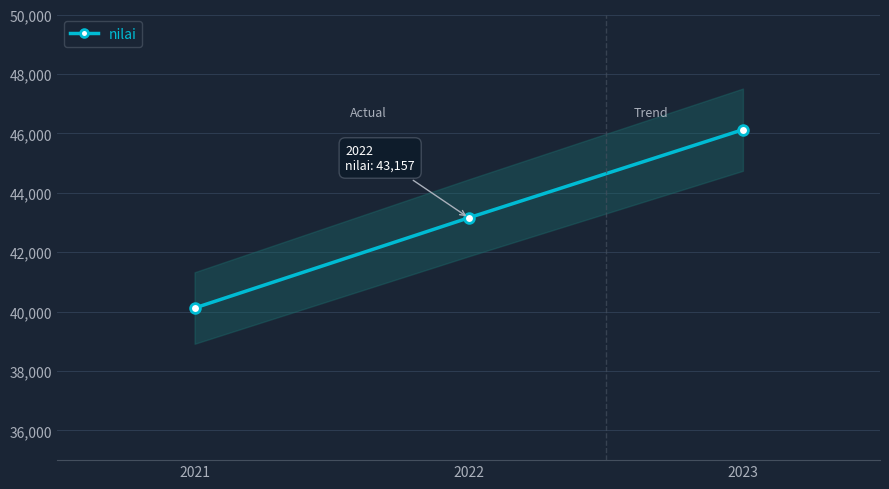

How many lines are shown in the chart?

1